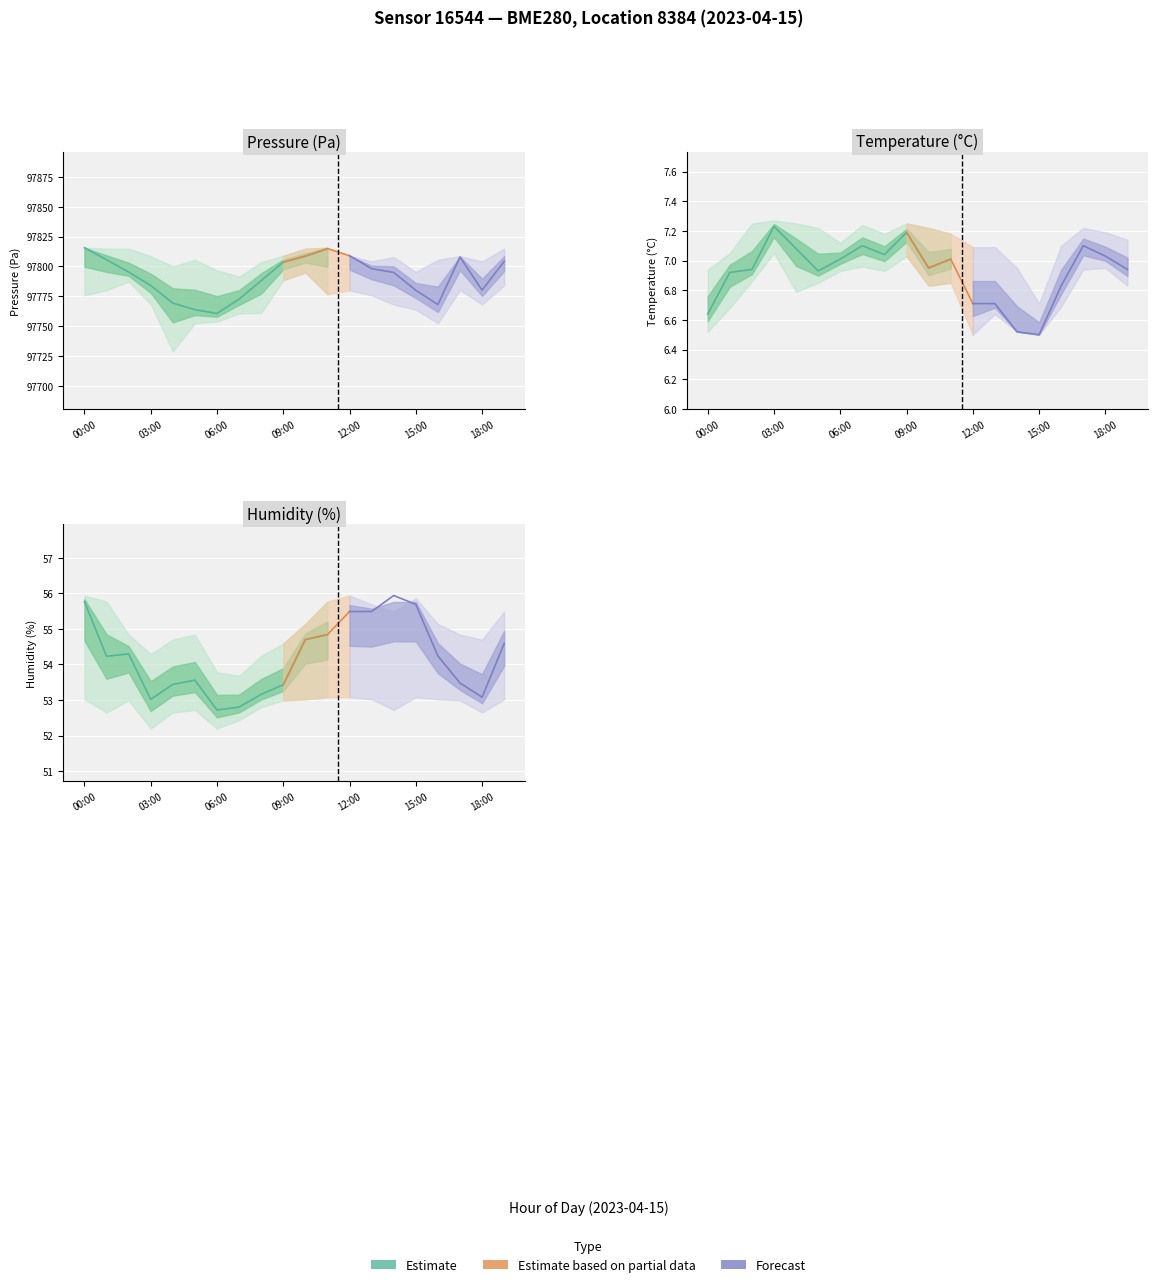

What is the label of the 2nd point from the left?

01:00